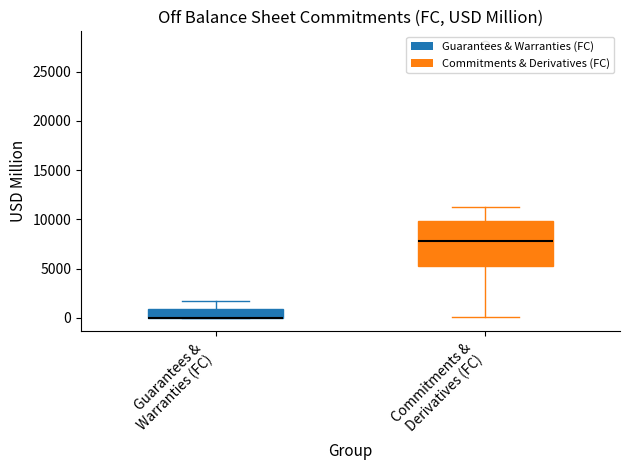

Reading left to right, transcribe this box plot: for each box, give where its median line is, the range the box spans, and where its two whiskers end, as read against the y-axis. The values are not printed on the chart, so give them approximately, as read against the axis.

Guarantees & Warranties (FC): median 0 (drawn on the box's lower edge), box 0 to 1000, whiskers 0 to 1500
Commitments & Derivatives (FC): median 8000, box 5500 to 10000, whiskers 0 to 11000